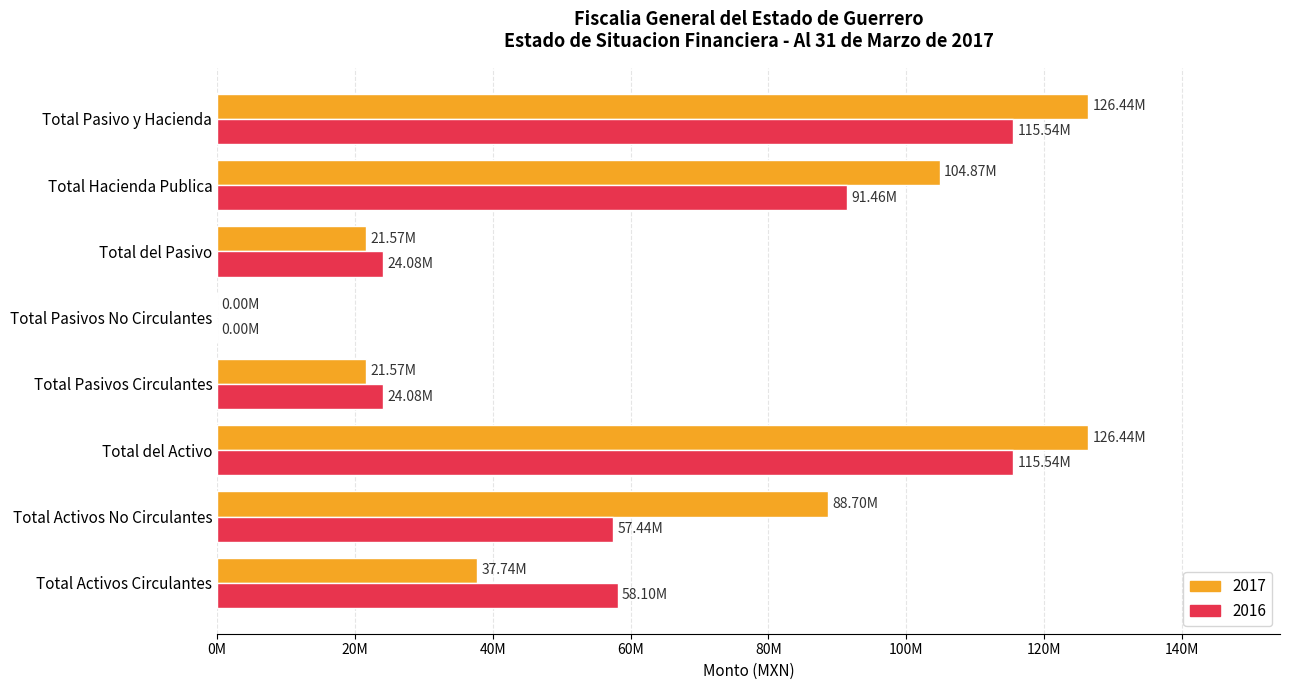

What are all the series names shown in the legend?

2017, 2016